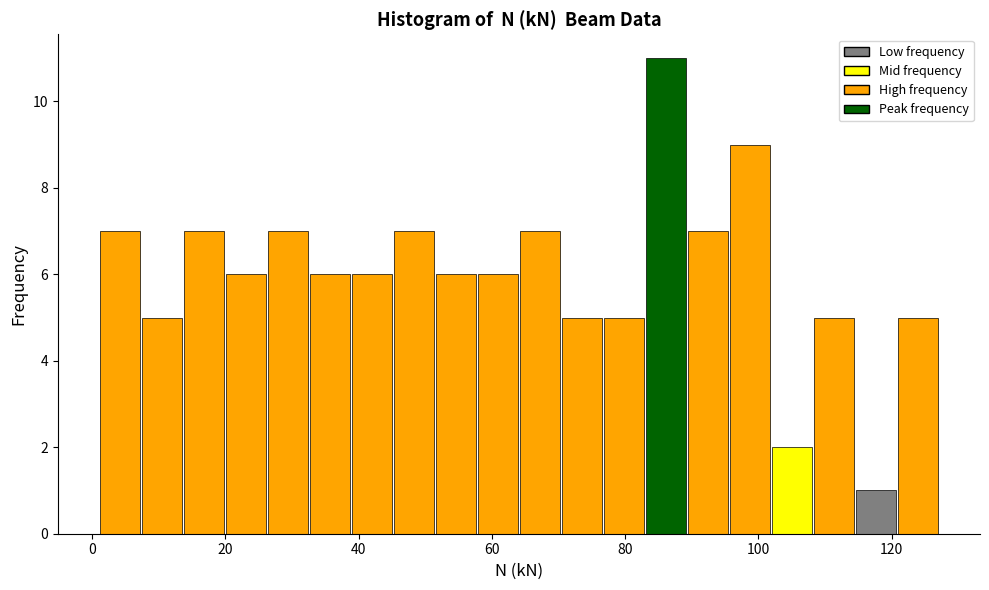

Around what value on the x-axis is the tallest bar? Give the approximate position of its centre, as read against the axis.

86